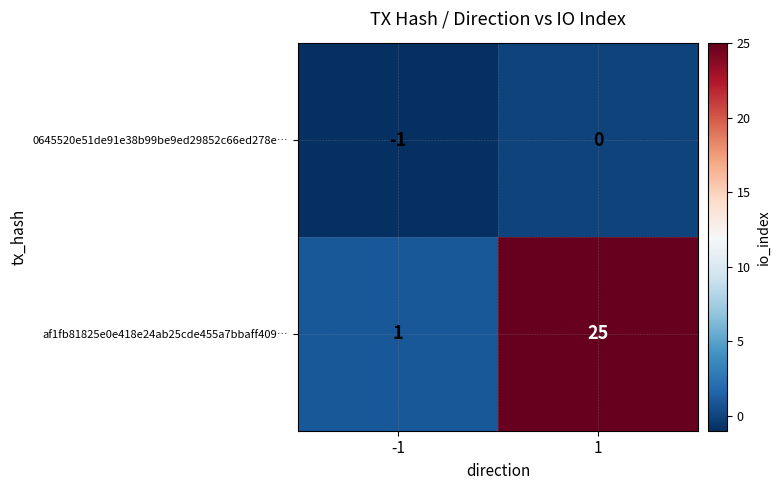

At which category is the sum across all series the highest?

1